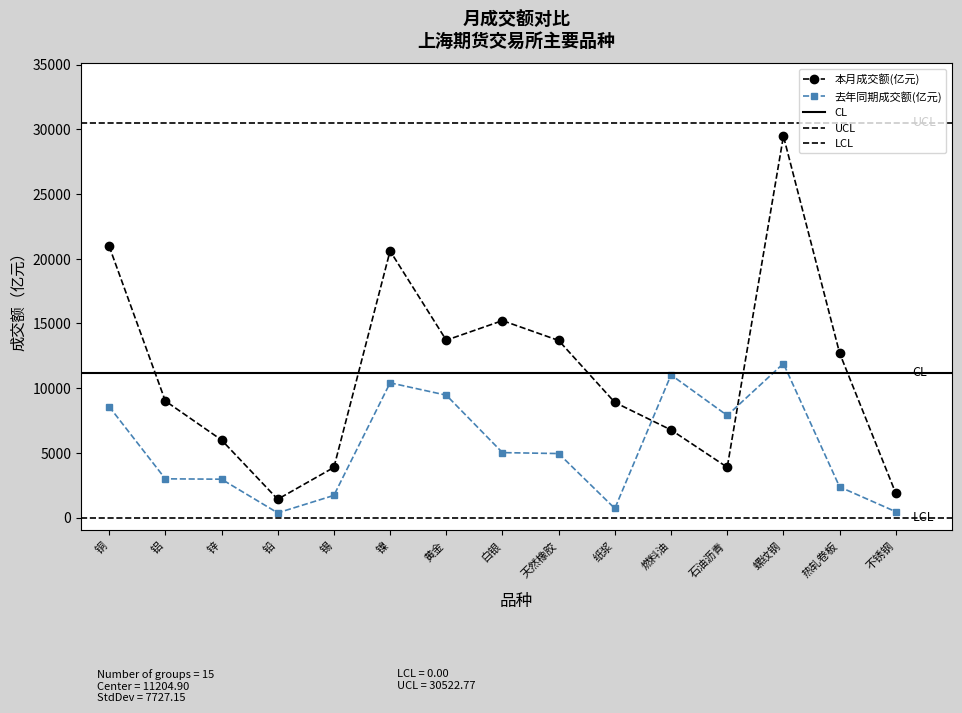

Reading right to left, list all the values displayed in this chart.

本月成交额(亿元): 不锈钢=1868.2	热轧卷板=12706.6	螺纹钢=29475.7	石油沥青=3884.9	燃料油=6770.3	纸浆=8897.1	天然橡胶=13684.6	白银=15219.1	黄金=13705.2	镍=20602.8	锡=3872.8	铅=1413.5	锌=5994.8	铝=9007.4	铜=20970.5
去年同期成交额(亿元): 不锈钢=449.5	热轧卷板=2367.5	螺纹钢=11903.8	石油沥青=7888.5	燃料油=11022.5	纸浆=699.8	天然橡胶=4944.8	白银=5017.4	黄金=9457.6	镍=10410.4	锡=1710.1	铅=360.3	锌=2962.3	铝=2991.9	铜=8576.6